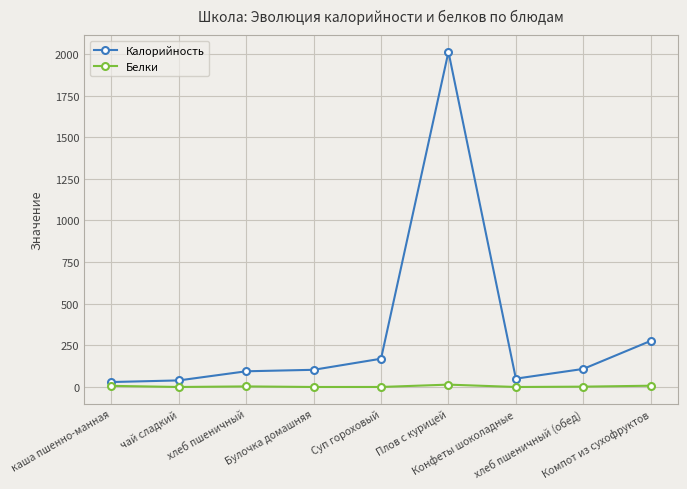

What is the sum of all Белки values?

41.2